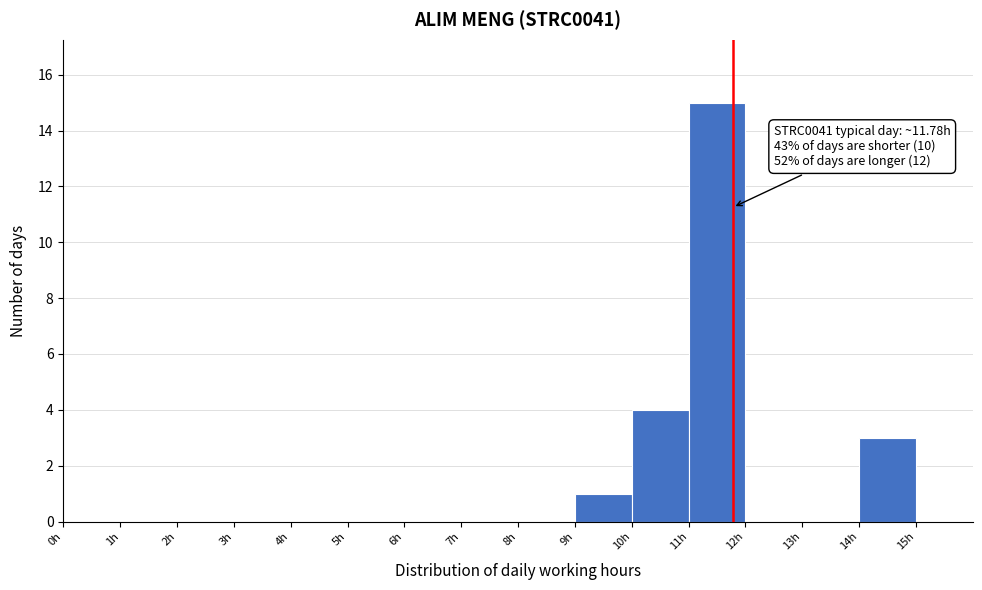

Over which range of the x-axis is the bar tallest?

11 to 12